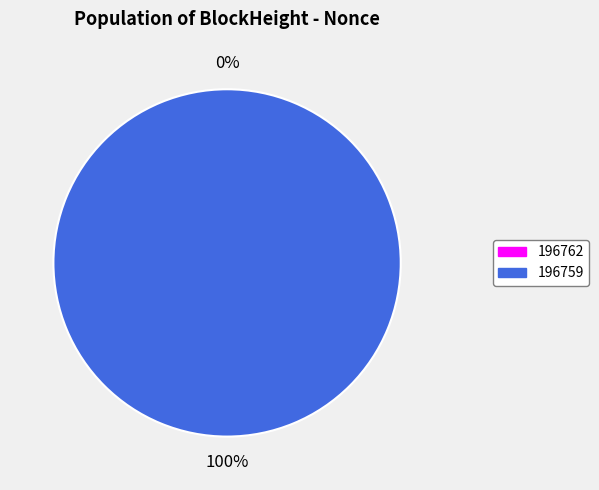

Count the number of slices in the pie.

2